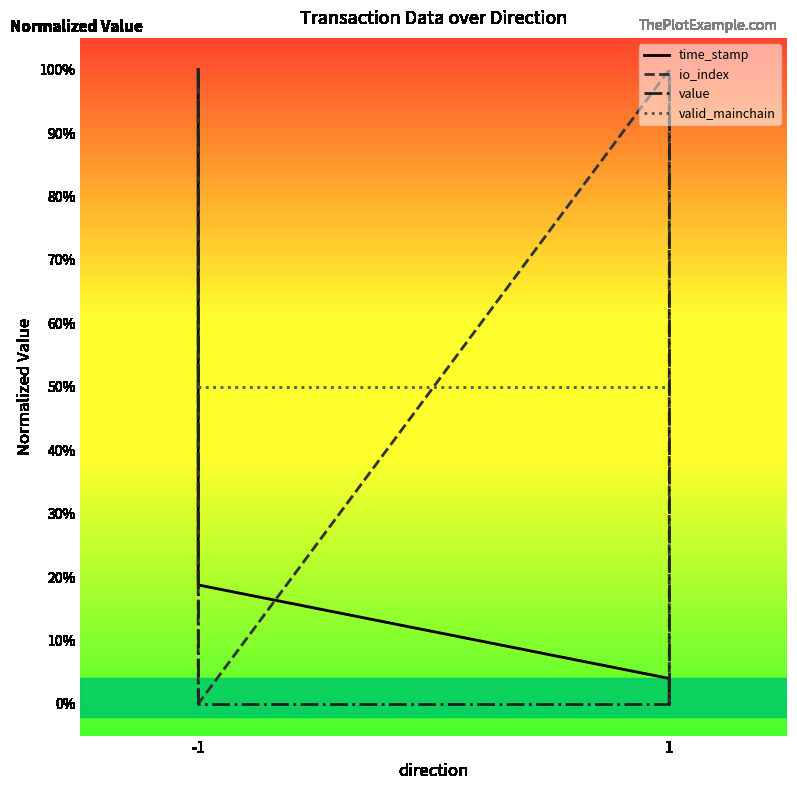

What is the sum of all value values?

2.0